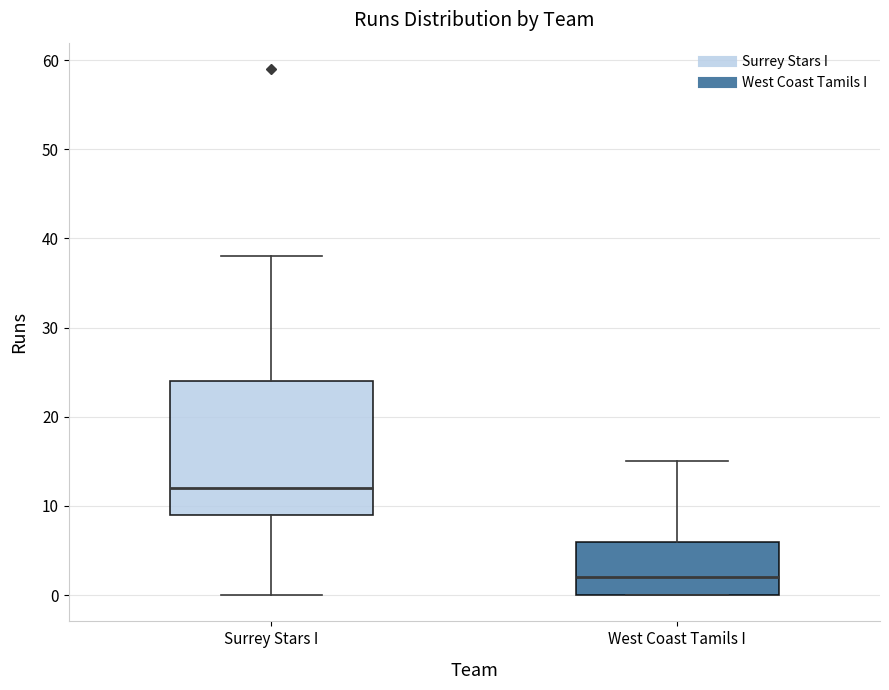

Reading left to right, transcribe this box plot: for each box, give where its median line is, the range the box spans, and where its two whiskers end, as read against the y-axis. The values are not printed on the chart, so give them approximately, as read against the axis.

Surrey Stars I: median 12, box 9 to 24, whiskers 0 to 38
West Coast Tamils I: median 2, box 0 to 6, whiskers 0 to 15